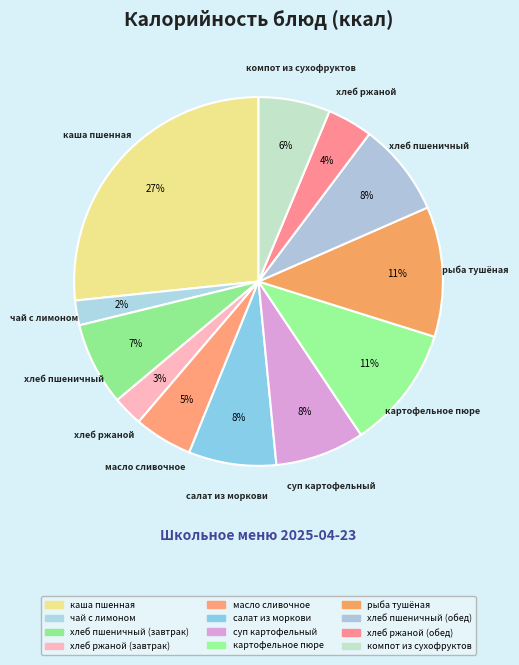

To the nearest percent, what percentage of the pie is суп картофельный?

8%